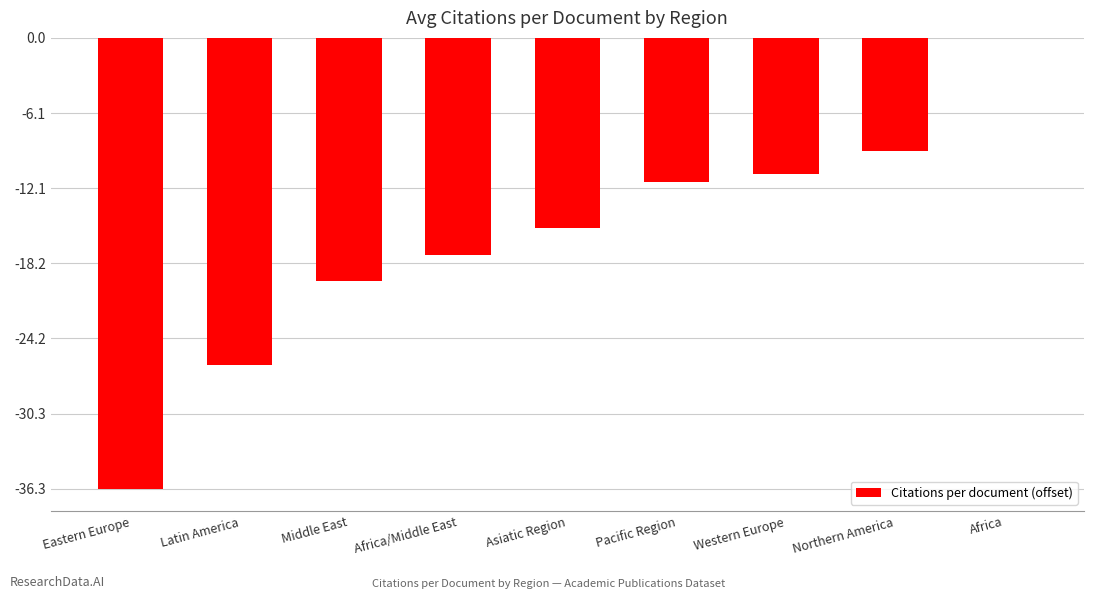

Which has a higher value, Pacific Region or Africa/Middle East?

Pacific Region